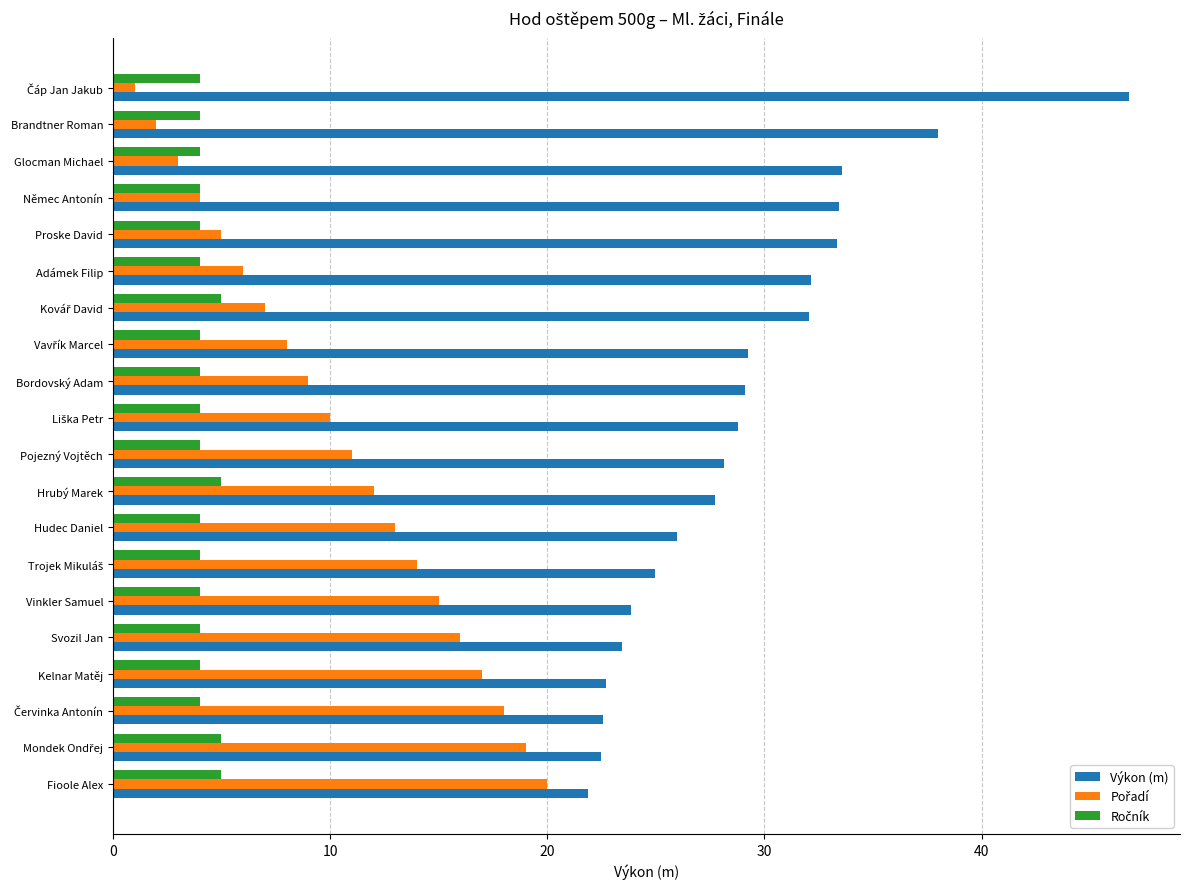

What is the spread (max minus min) of values at Vinkler Samuel?

19.9